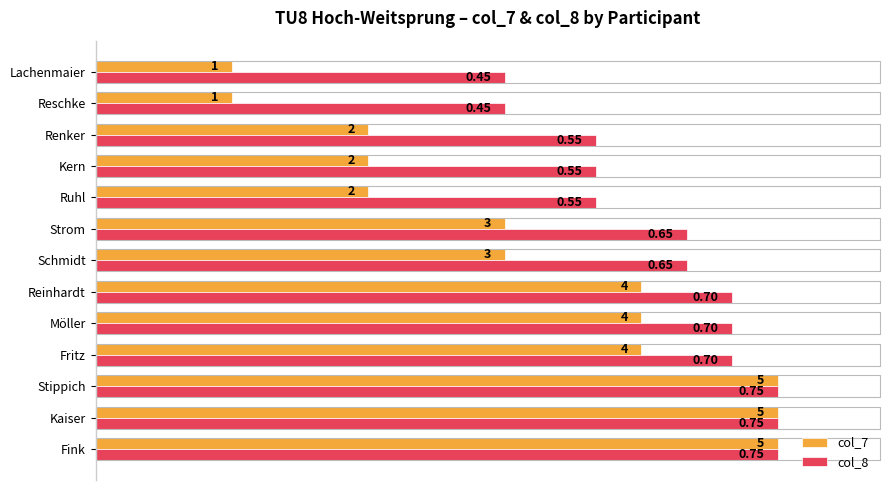

At how many categories does at least one series exceed 0?

13